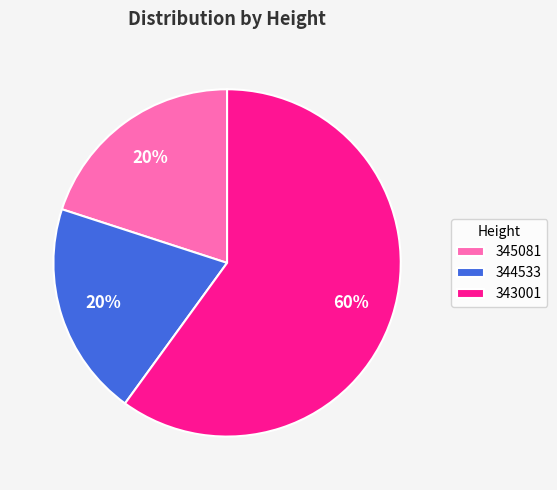

What is the ratio of the value at 344533 to the value at 345081?

1.0